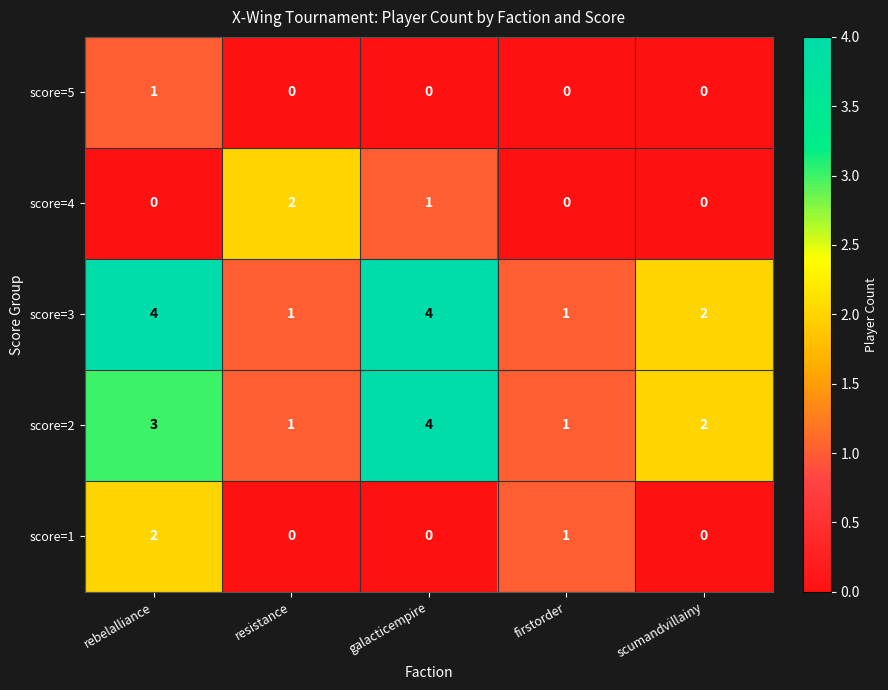

What is the maximum value for score=3?

4